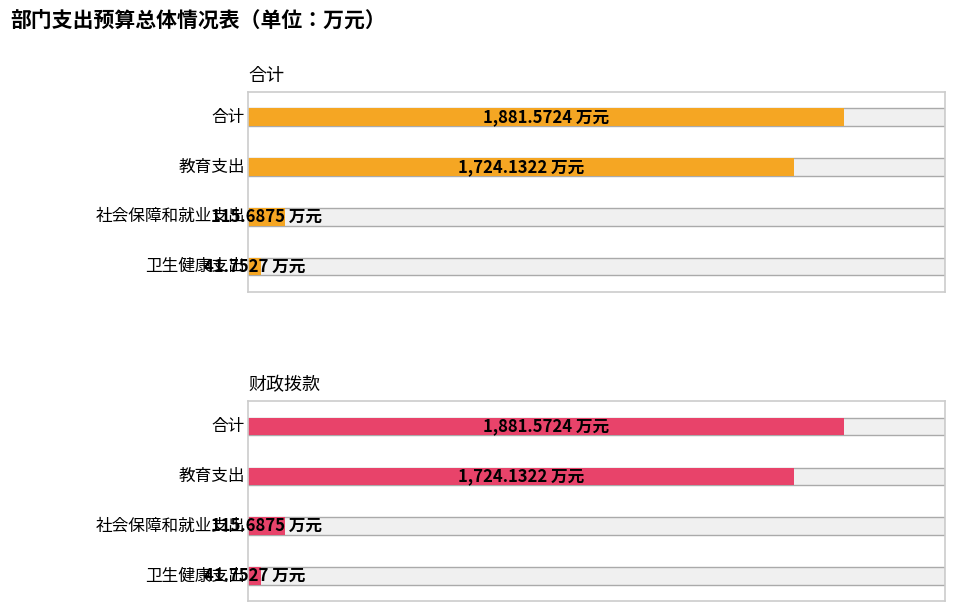

What position from the left is 合计?

1